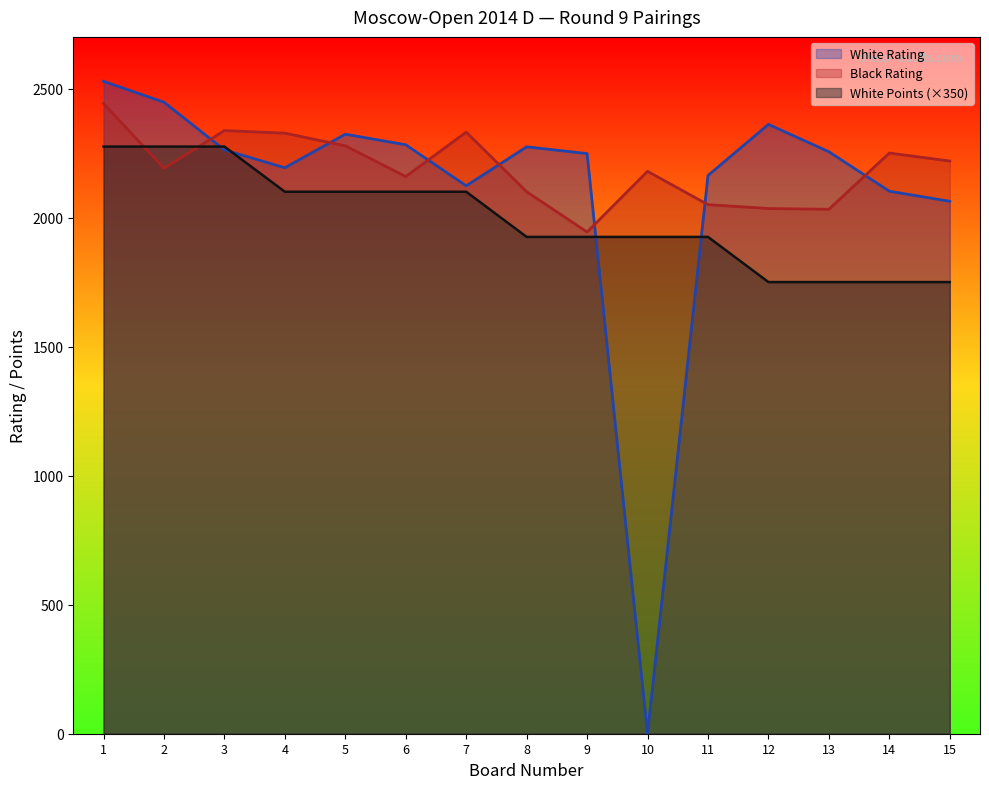

What is the sum of the White Points values at 13 and 4?

3850